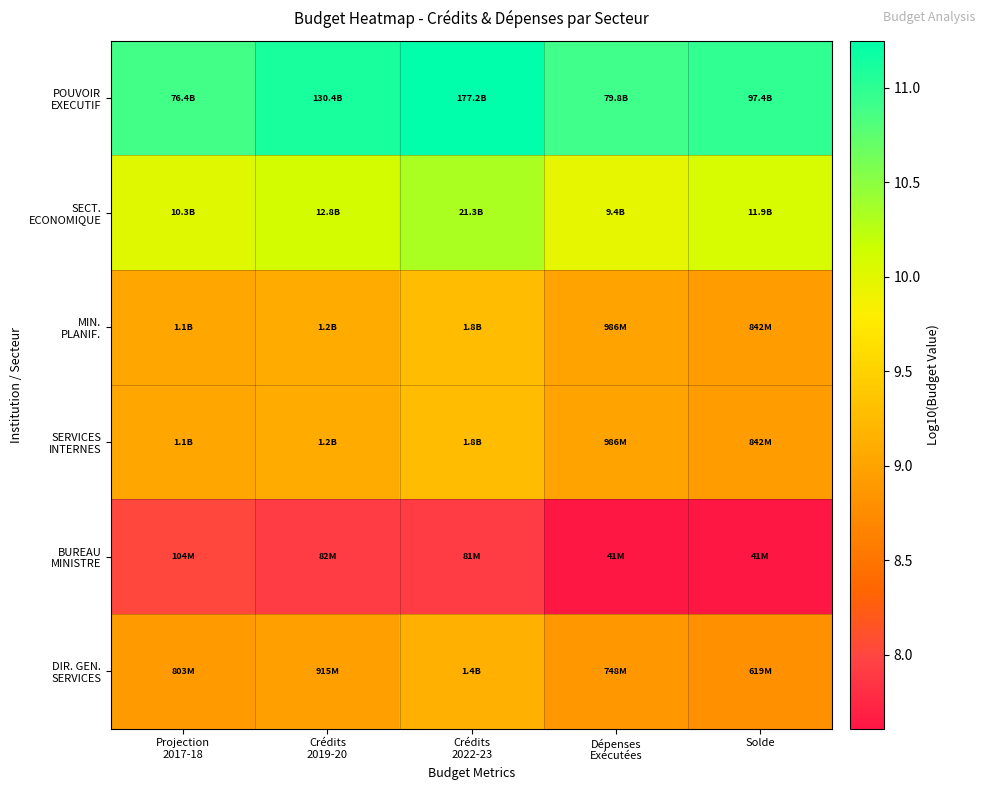

What is the total value across all series at Solde?

55.3